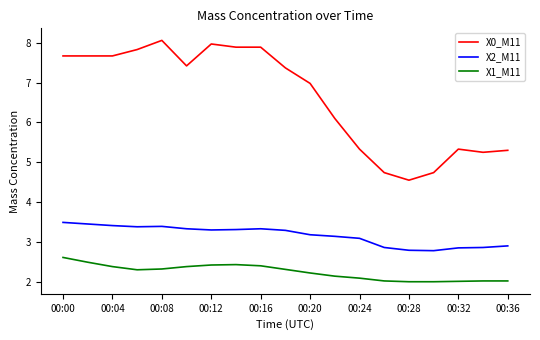

Which series has the largest range (max minus min)?

X0_M11